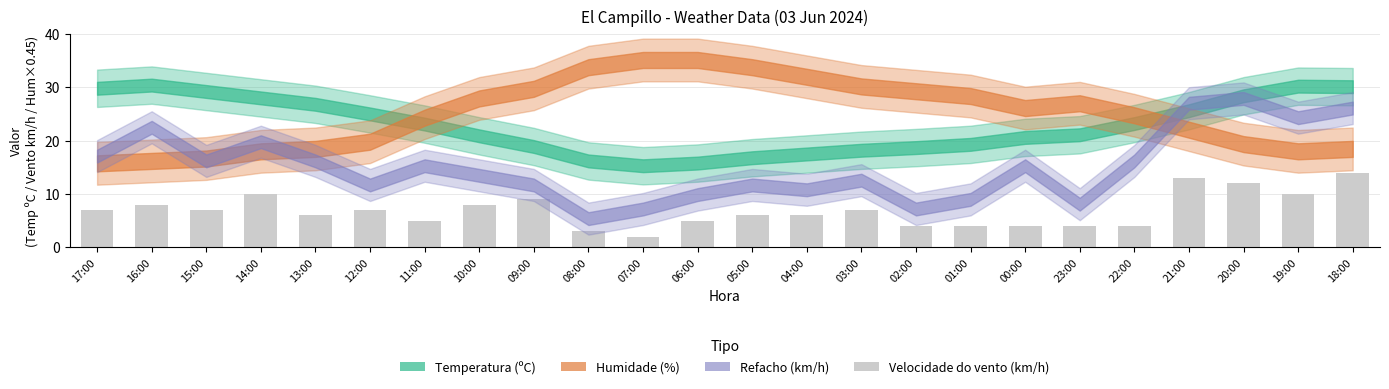

What is the difference between the maximum and minimum values?

12